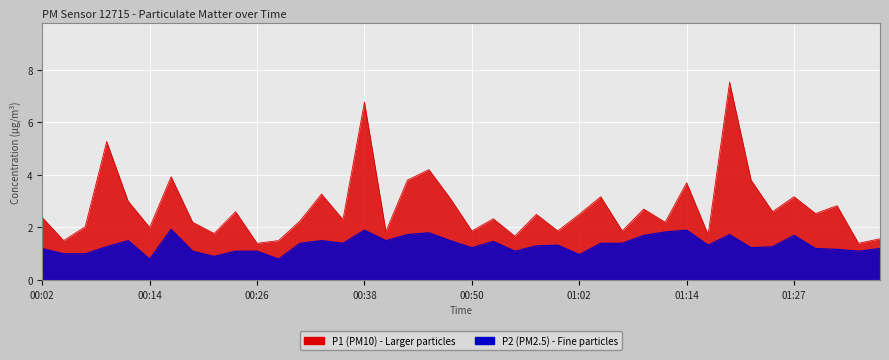

How many values in the P1 series are below 2?

12